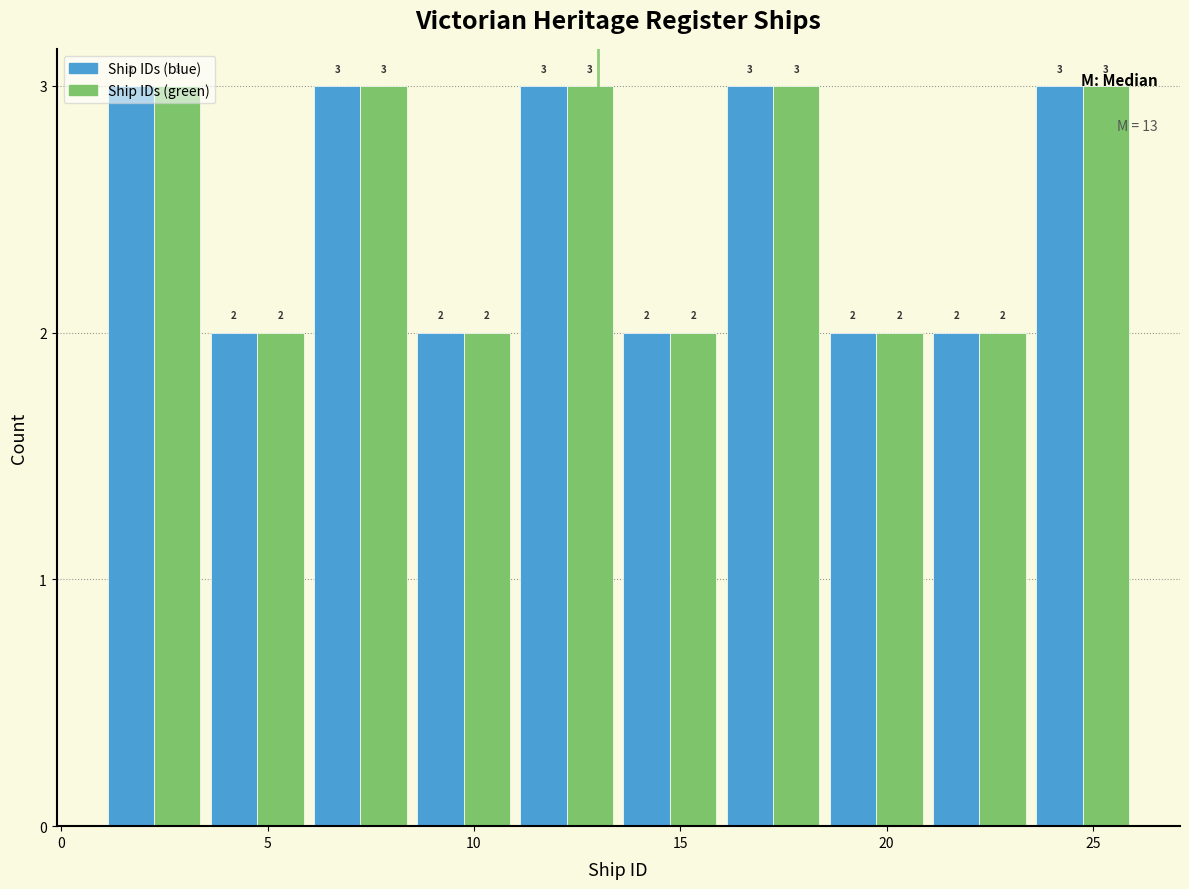

Reading left to right, list every range on the x-axis with the height of the bar of each series over it.

1.0 to 3.5: Ship IDs (blue)=3	Ship IDs (green)=3
3.5 to 6.0: Ship IDs (blue)=2	Ship IDs (green)=2
6.0 to 8.5: Ship IDs (blue)=3	Ship IDs (green)=3
8.5 to 11.0: Ship IDs (blue)=2	Ship IDs (green)=2
11.0 to 13.5: Ship IDs (blue)=3	Ship IDs (green)=3
13.5 to 16.0: Ship IDs (blue)=2	Ship IDs (green)=2
16.0 to 18.5: Ship IDs (blue)=3	Ship IDs (green)=3
18.5 to 21.0: Ship IDs (blue)=2	Ship IDs (green)=2
21.0 to 23.5: Ship IDs (blue)=2	Ship IDs (green)=2
23.5 to 26.0: Ship IDs (blue)=3	Ship IDs (green)=3